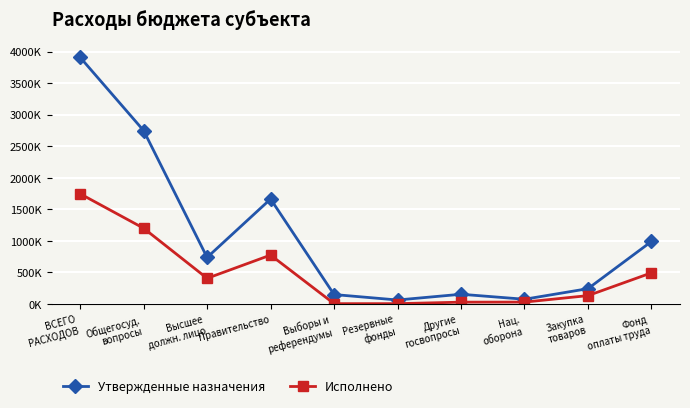

Does the chart have visible grid lines?

Yes